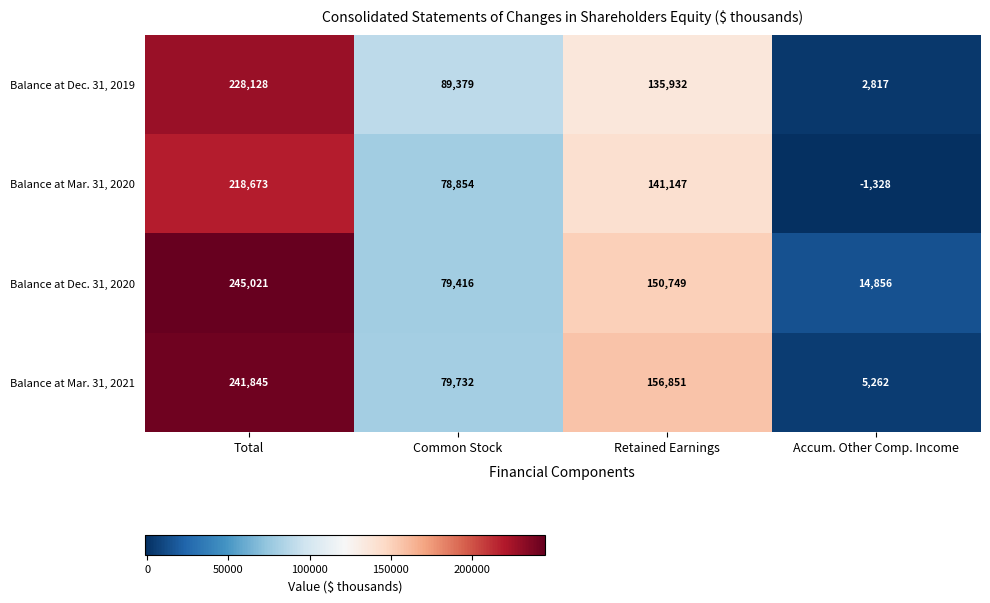

Between Total and Accum. Other Comp. Income, which series saw the biggest shift?

Balance at Mar. 31, 2021